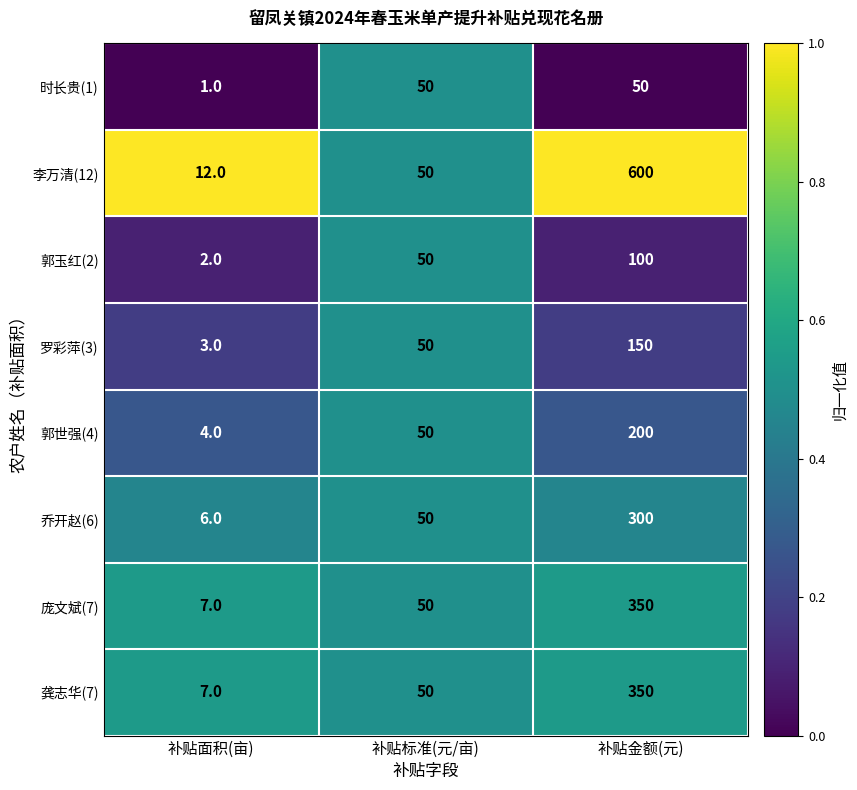

What is the maximum value shown in the chart?

600